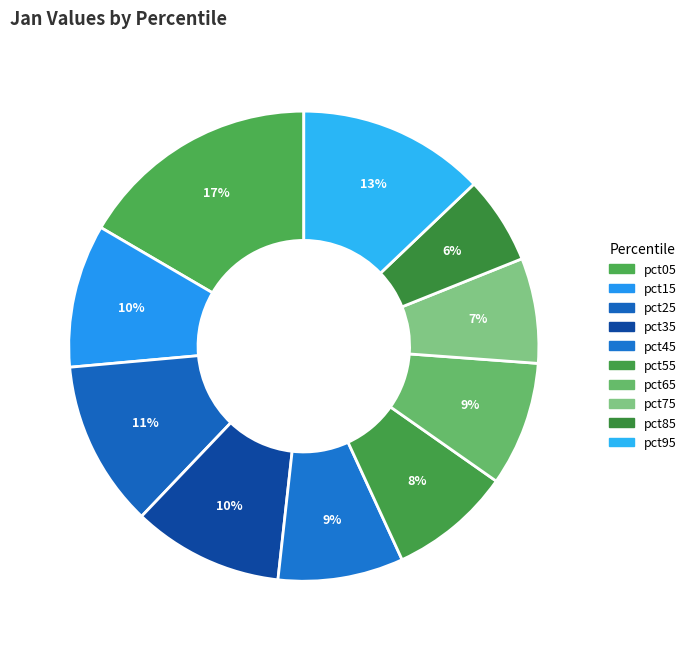

Which slice is the largest?

pct05